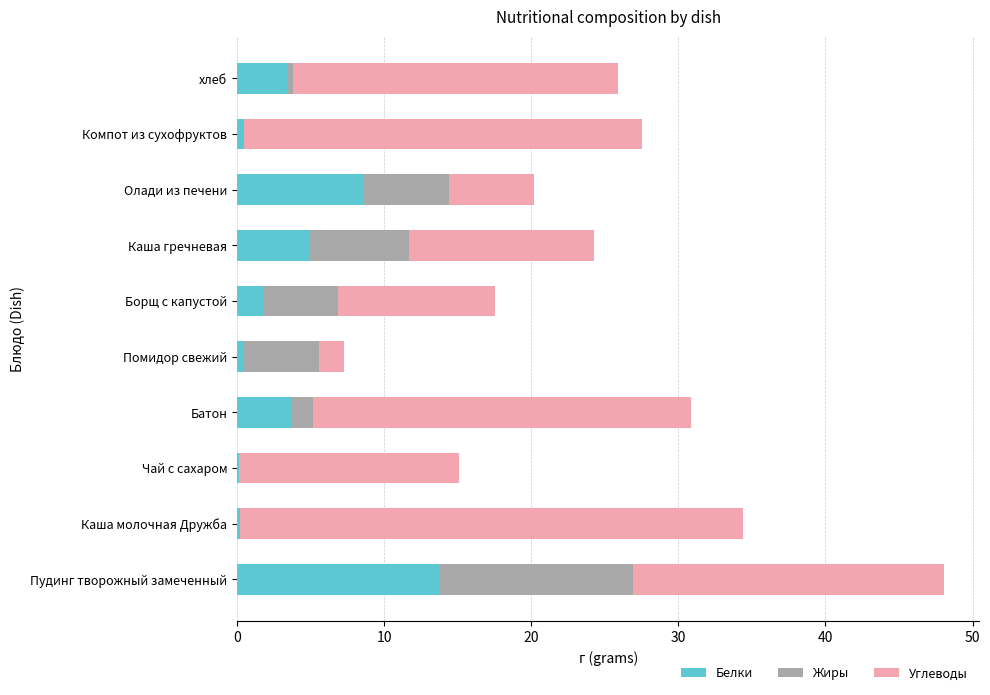

What is the sum of all Белки values?

37.6